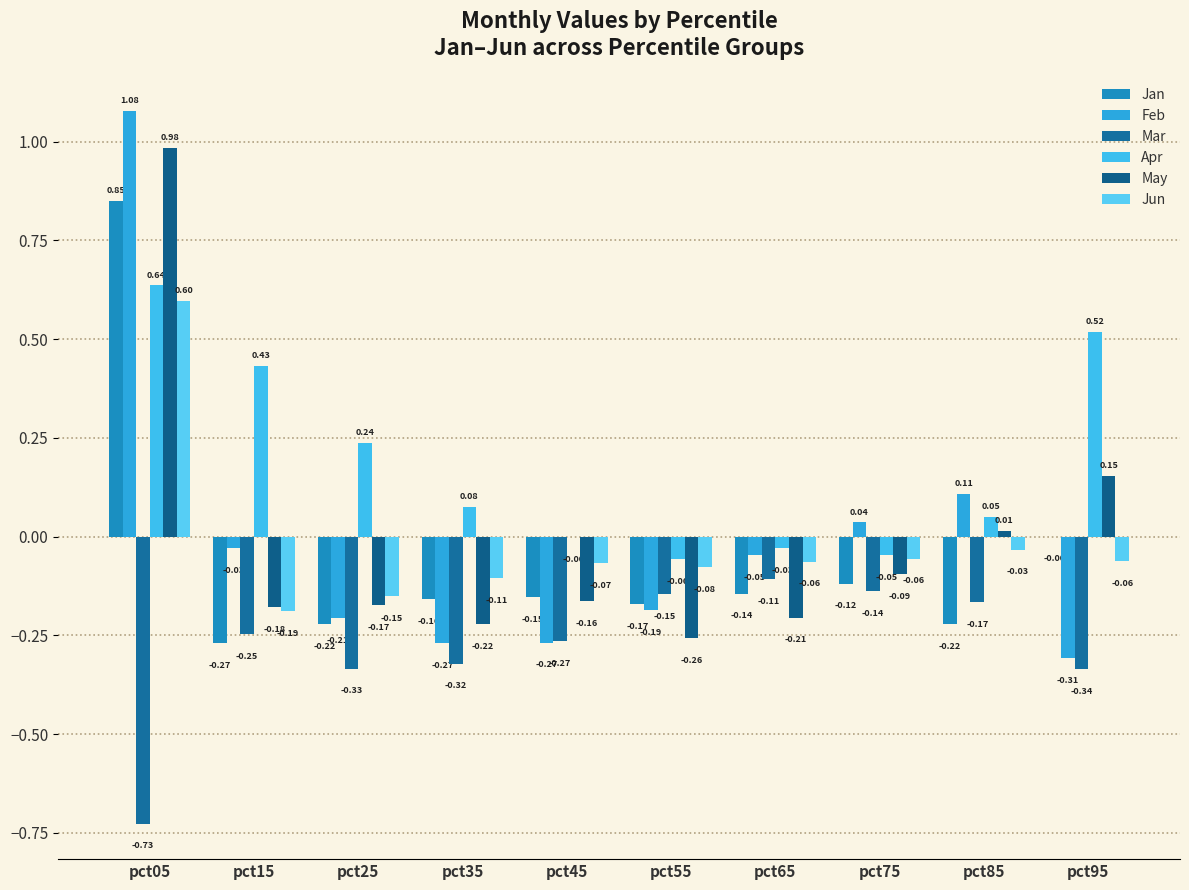

At which label does Jan first exceed 0?

pct05